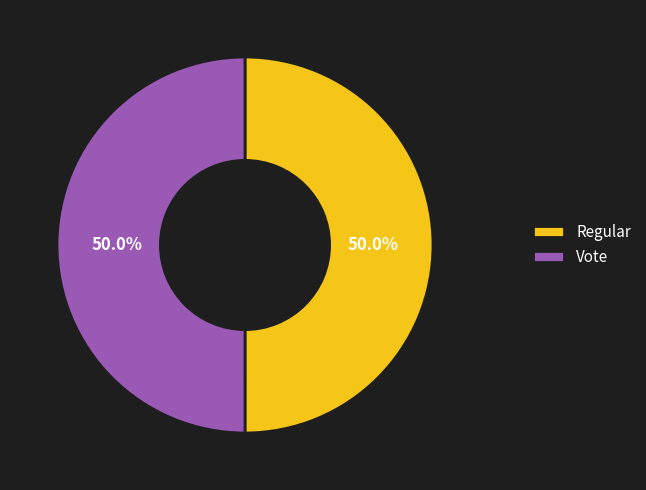

The Vote slice represents 42% of the pie. True or false?

False